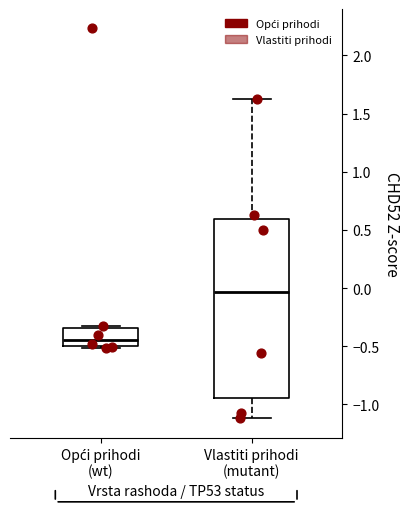

Where is the upper edge of the box for Vlastiti prihodi (mutant) on the y-axis? The values are not printed on the chart, so give them approximately, as read against the axis.

0.60